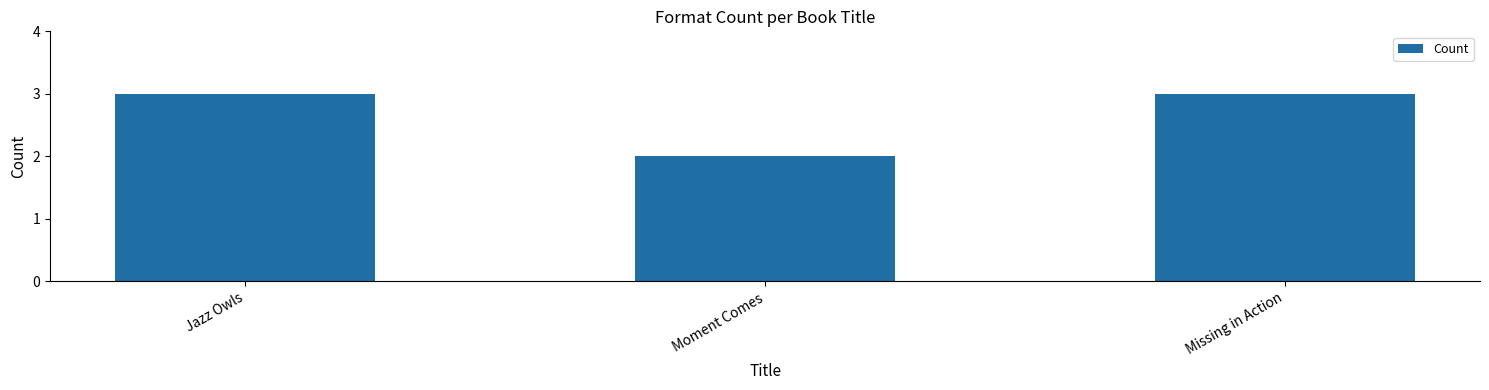

Count the values in the range 2 to 3.

3